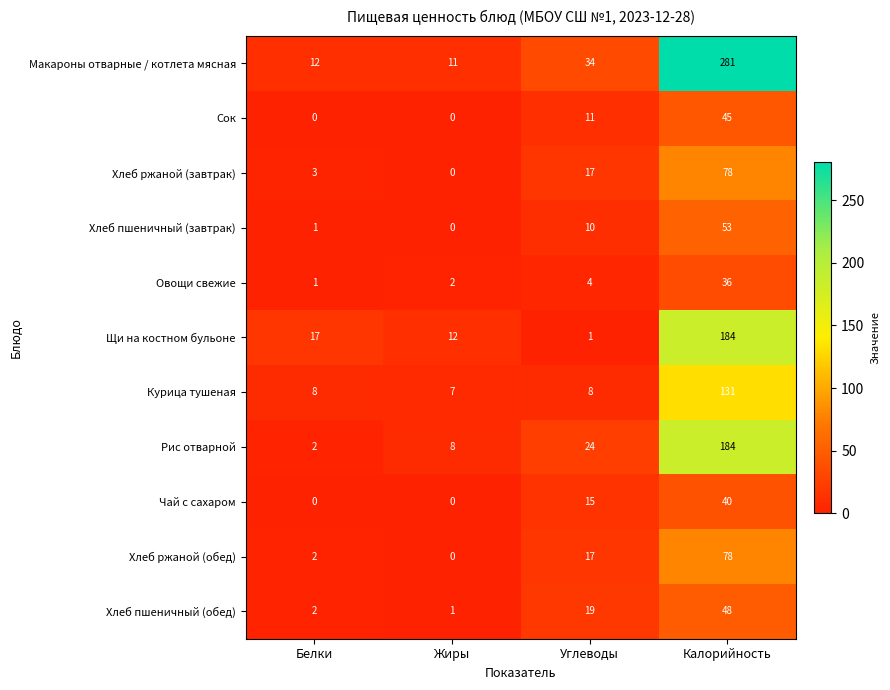

What is the total value across all series at Углеводы?

160